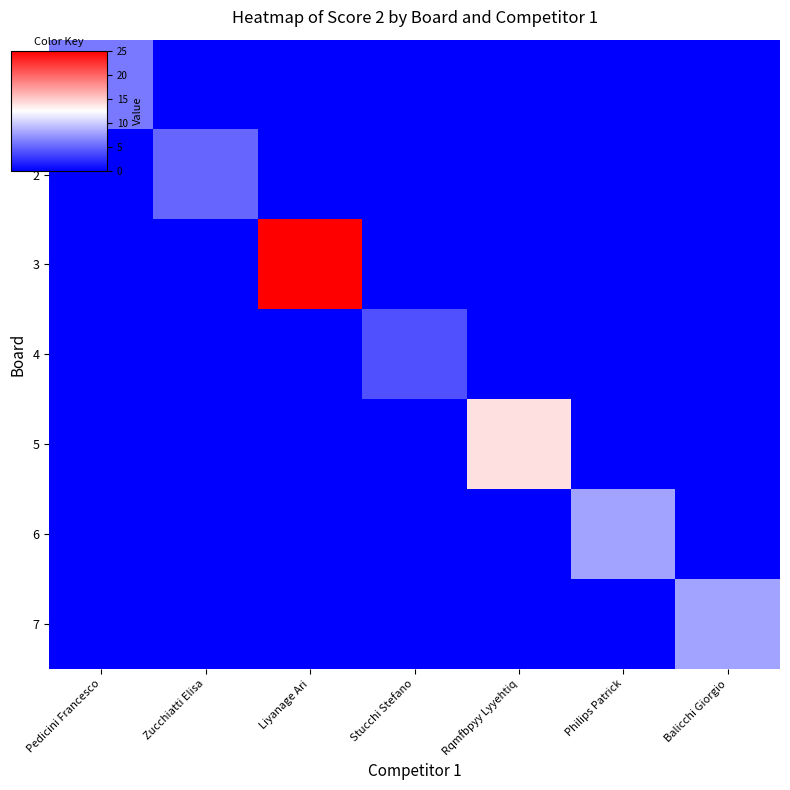

Which label corresponds to the largest value in the chart?

Liyanage Ari